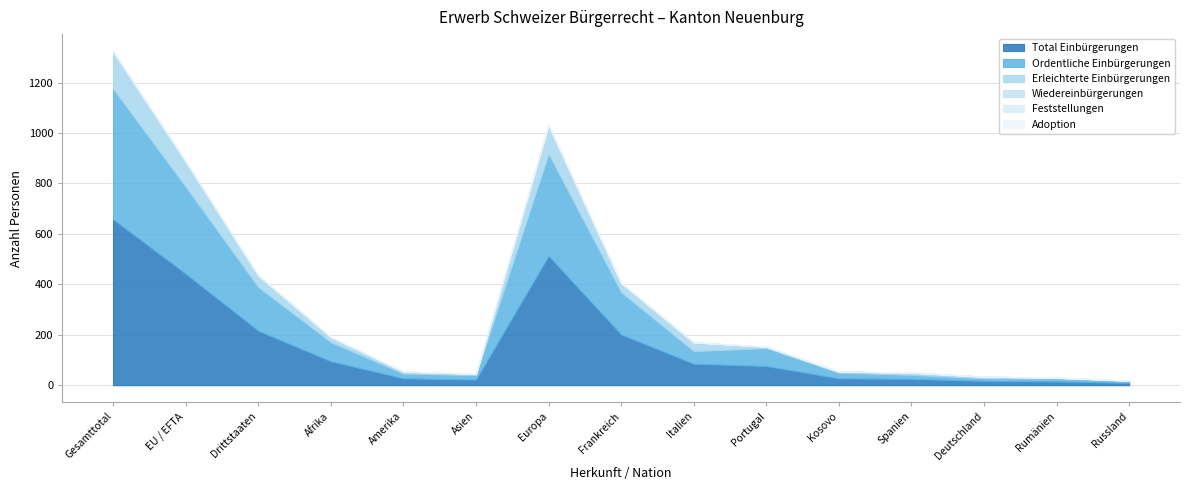

Reading left to right, list all the values displayed in this chart.

Total Einbürgerungen: 658	442	216	95	27	22	513	201	85	76	27	25	17	15	9
Ordentliche Einbürgerungen: 518	345	173	76	19	18	404	168	50	71	23	16	10	12	8
Erleichterte Einbürgerungen: 140	97	43	19	8	4	109	33	35	5	4	9	7	3	1
Wiedereinbürgerungen: 7	4	3	1	0	1	5	3	0	1	0	0	0	0	0
Feststellungen: 3	1	2	1	0	1	1	1	0	0	0	0	0	0	0
Adoption: 0	0	0	0	0	0	0	0	0	0	0	0	0	0	0